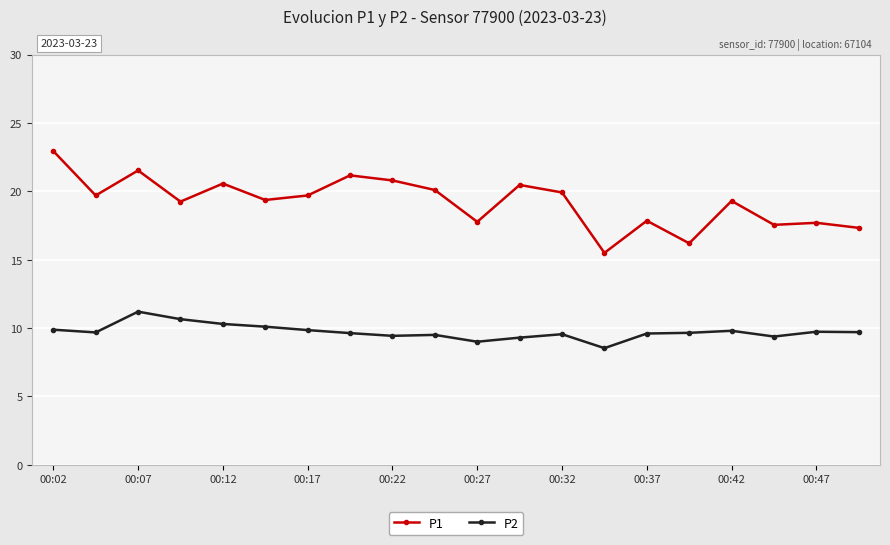

What is the difference between the maximum and minimum values in the P2 series?

2.7